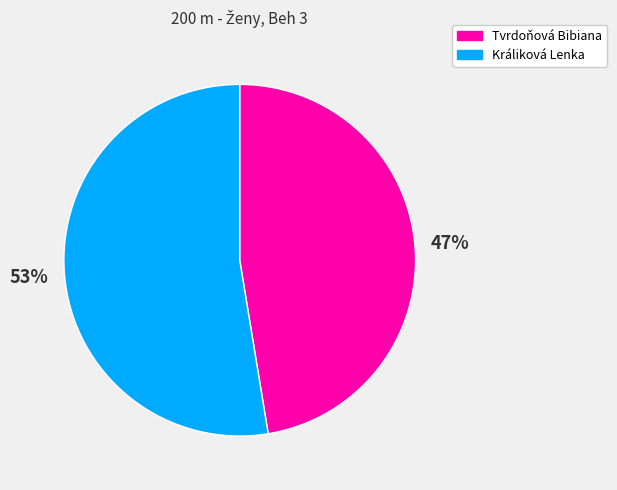

To the nearest percent, what is the average slice percentage?

50%